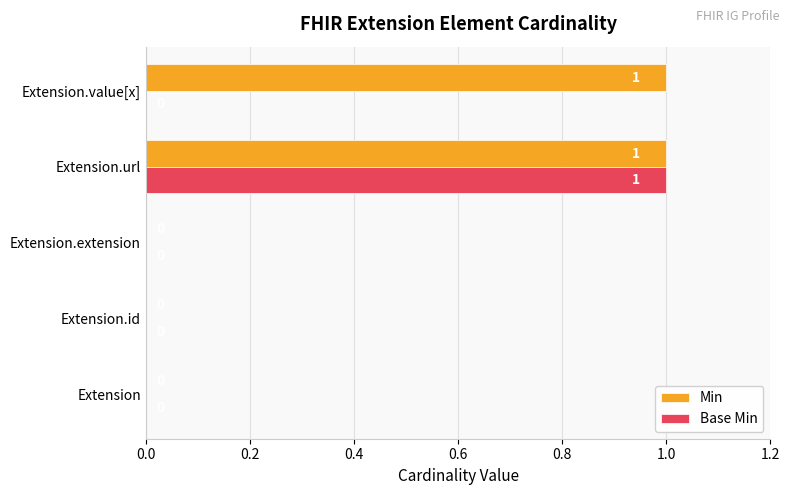

The Min series shows 0 at Extension.url. True or false?

False